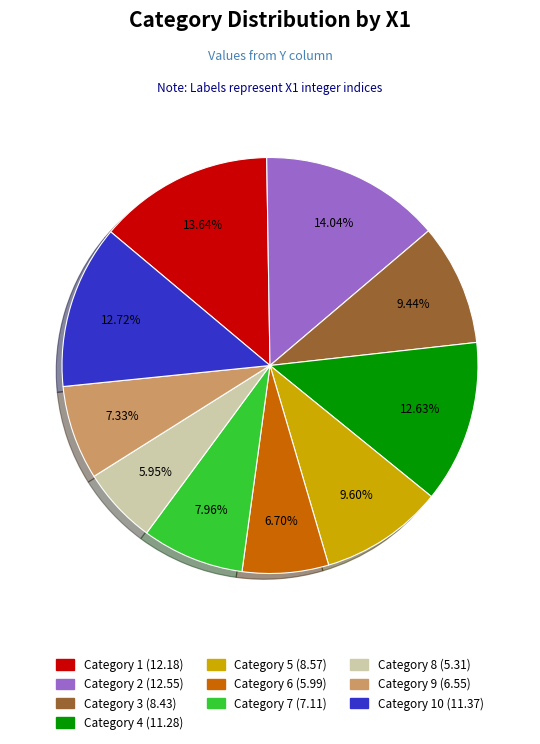

Does any single category account for the majority?

No